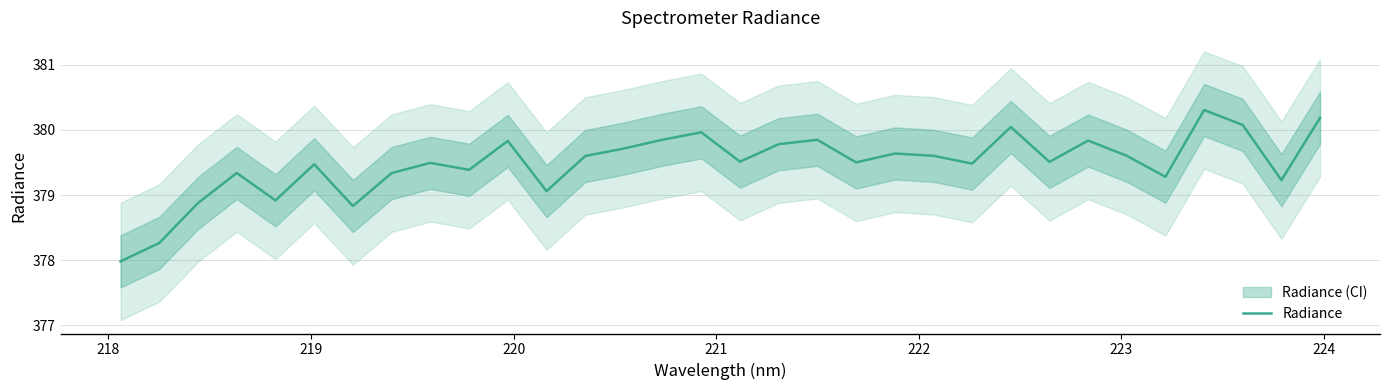

Does the chart have visible grid lines?

Yes